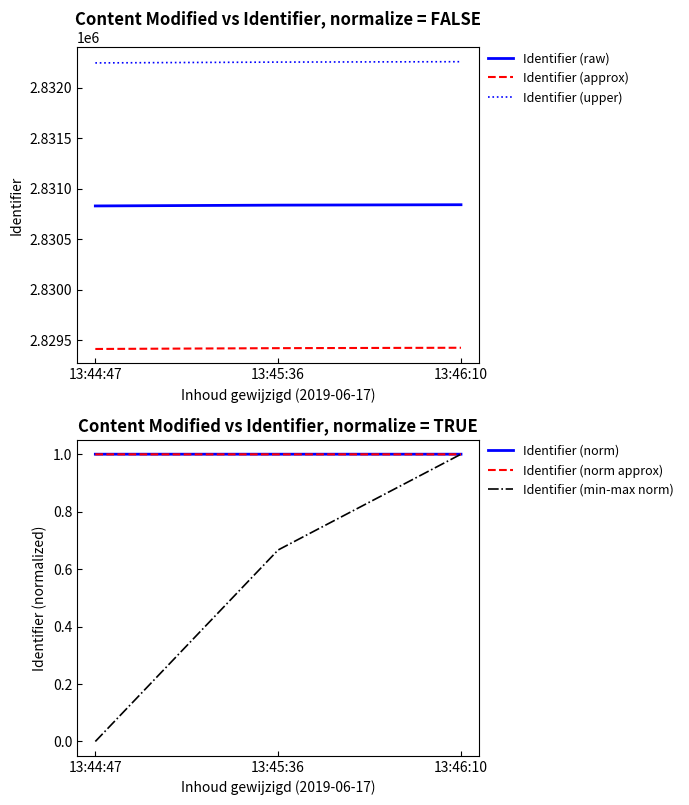

What is the label of the 3rd point from the right?

13:44:47